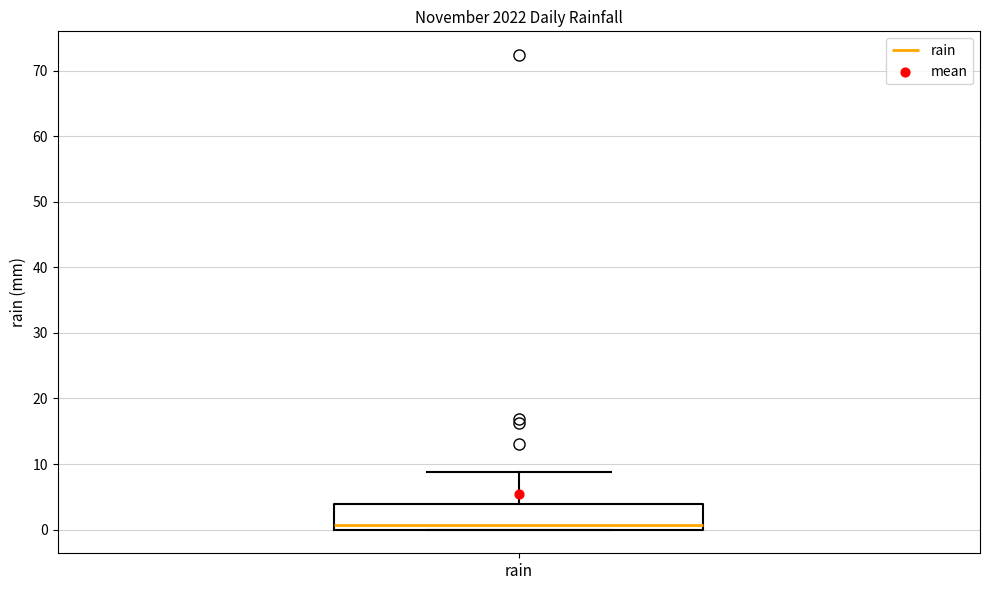

Read this box plot against the y-axis: the position of the median line, the range covered by the box, and the ends of both whiskers. The values are not printed on the chart, so give them approximately, as read against the axis.

median 1, box 0 to 4, whiskers 0 to 9